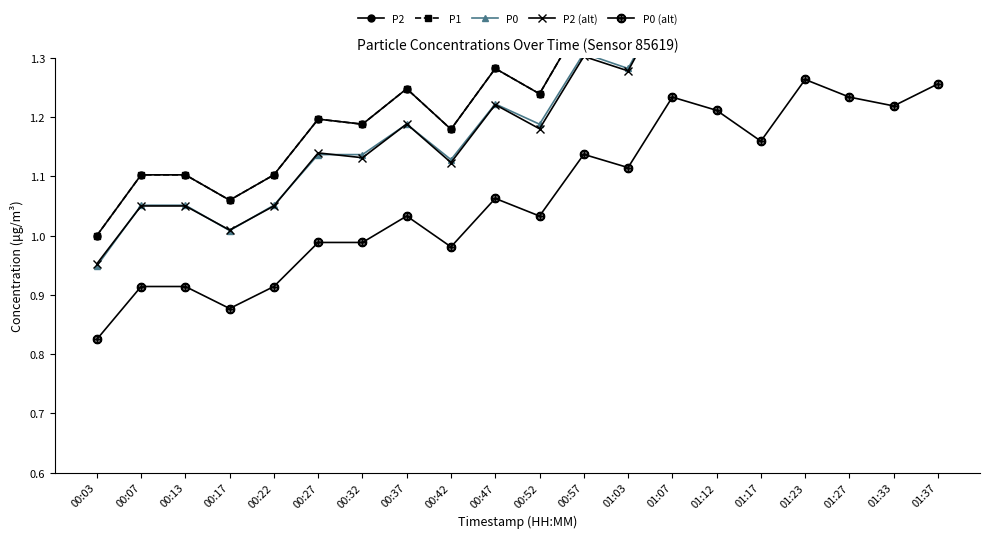

Does the chart have visible grid lines?

No